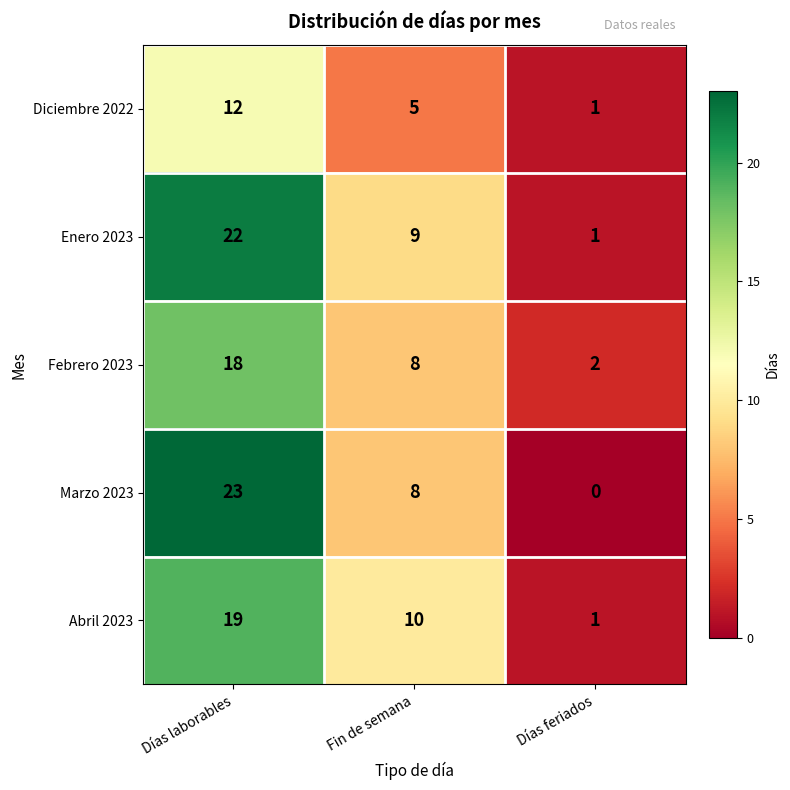

At which label does Febrero 2023 first exceed 8?

Días laborables